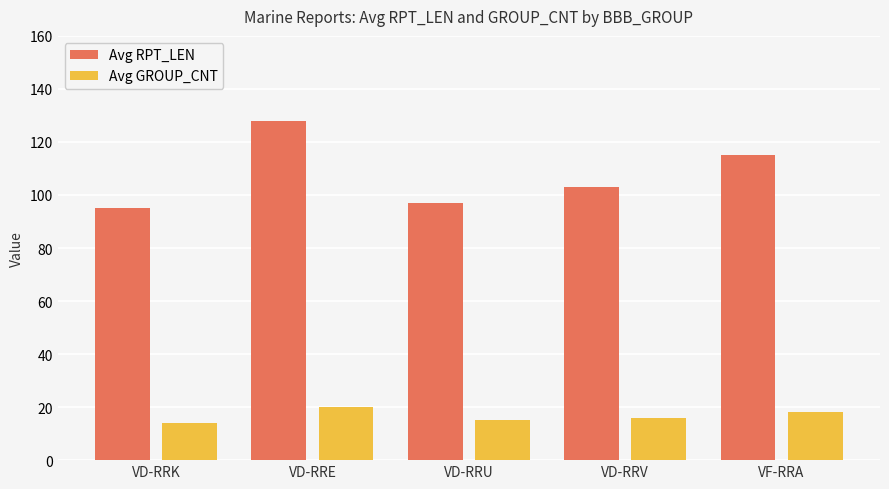

What are all the series names shown in the legend?

Avg RPT_LEN, Avg GROUP_CNT